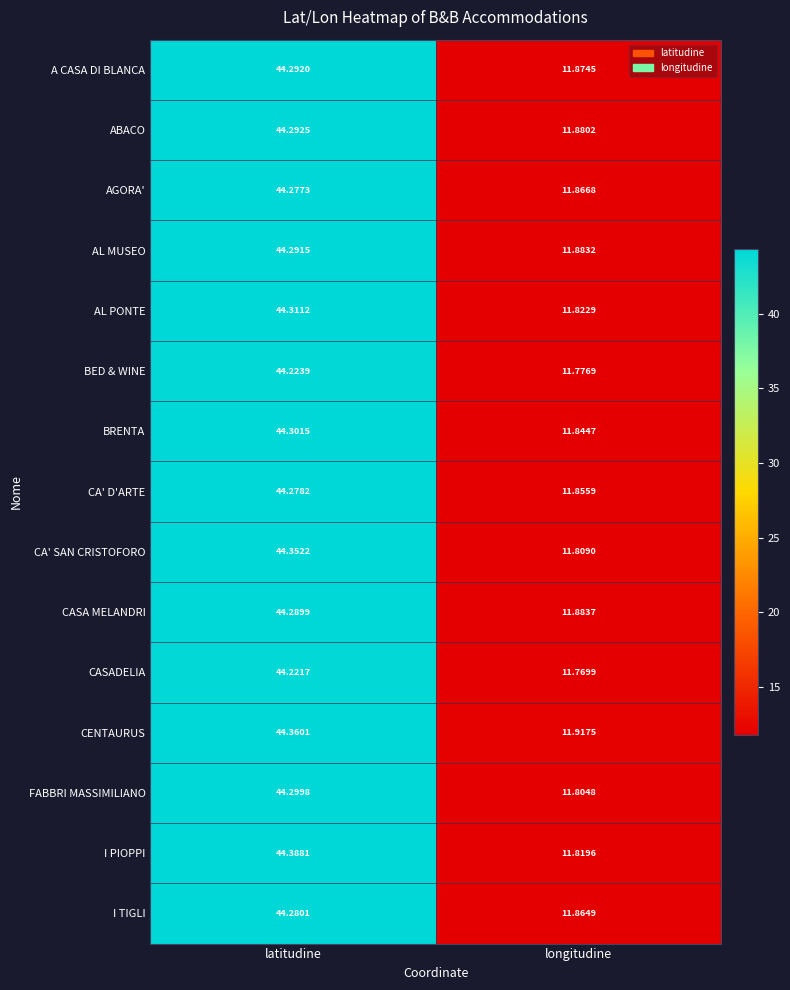

Rank the series at latitudine from highest to lowest value.

I PIOPPI, CENTAURUS, CA' SAN CRISTOFORO, AL PONTE, BRENTA, FABBRI MASSIMILIANO, ABACO, A CASA DI BLANCA, AL MUSEO, CASA MELANDRI, I TIGLI, CA' D'ARTE, AGORA', BED & WINE, CASADELIA